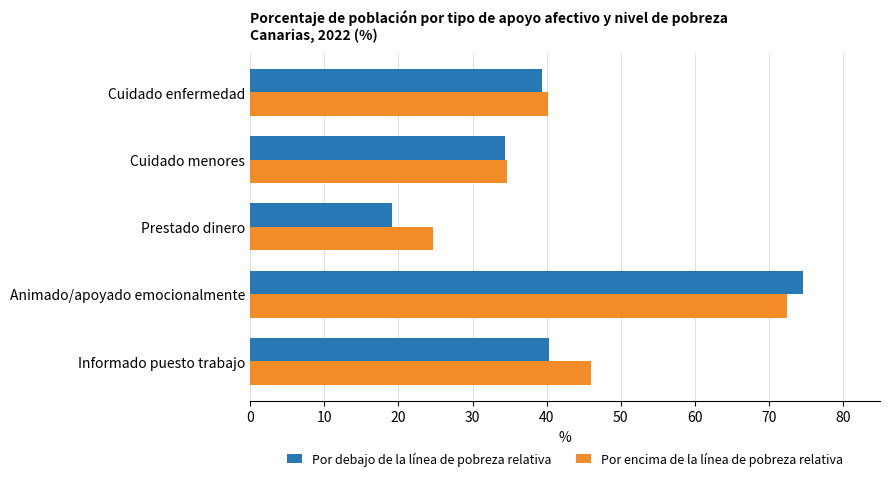

True or false: Por encima de la línea de pobreza relativa has a value of 72.4 at Animado/apoyado emocionalmente.

True